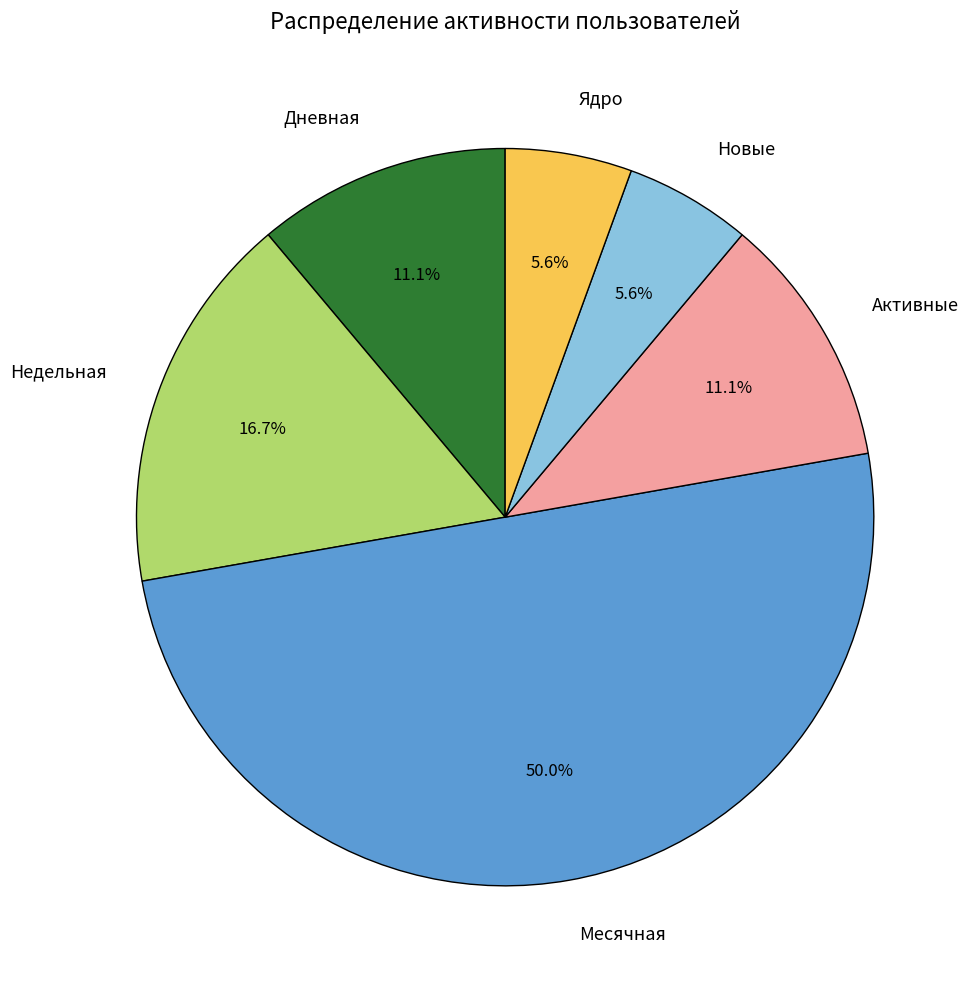

What is the ratio of the value at Недельная to the value at Месячная?

0.3